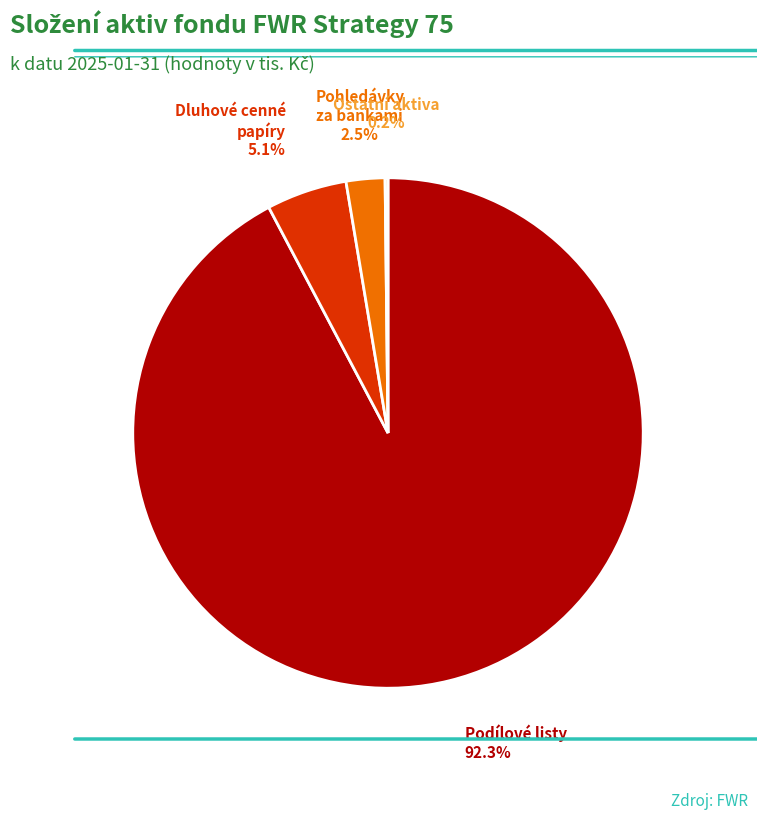

Is there a majority slice in this chart?

Yes